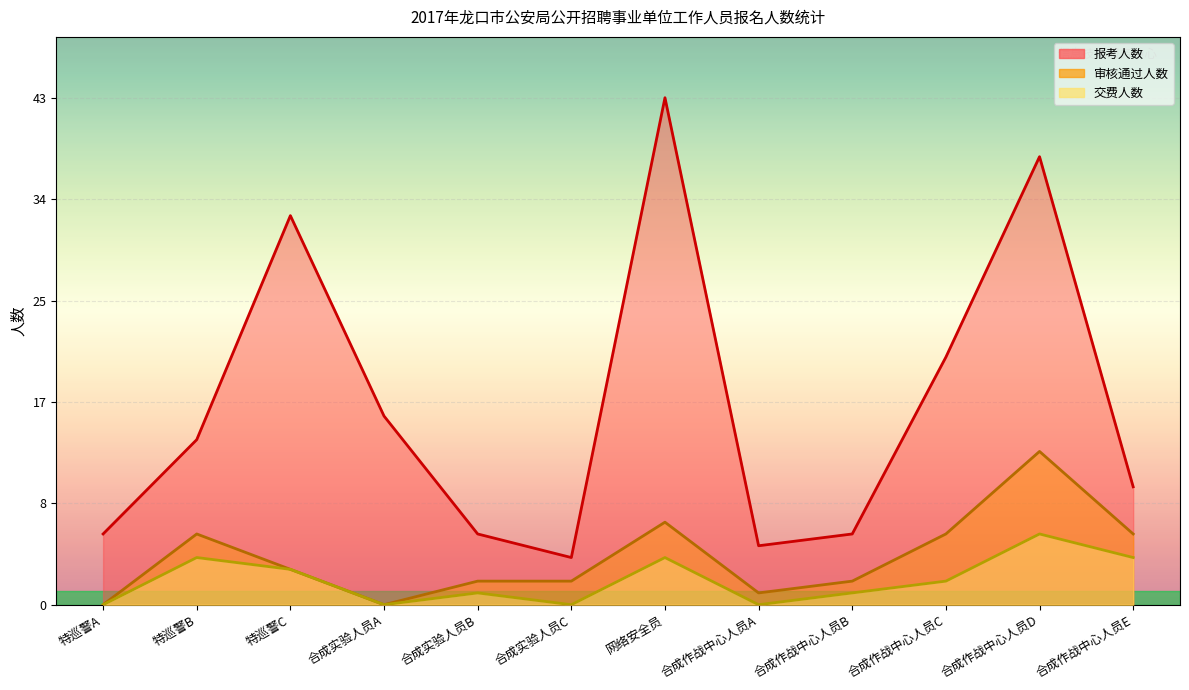

Which category has the highest value across all series?

网络安全员